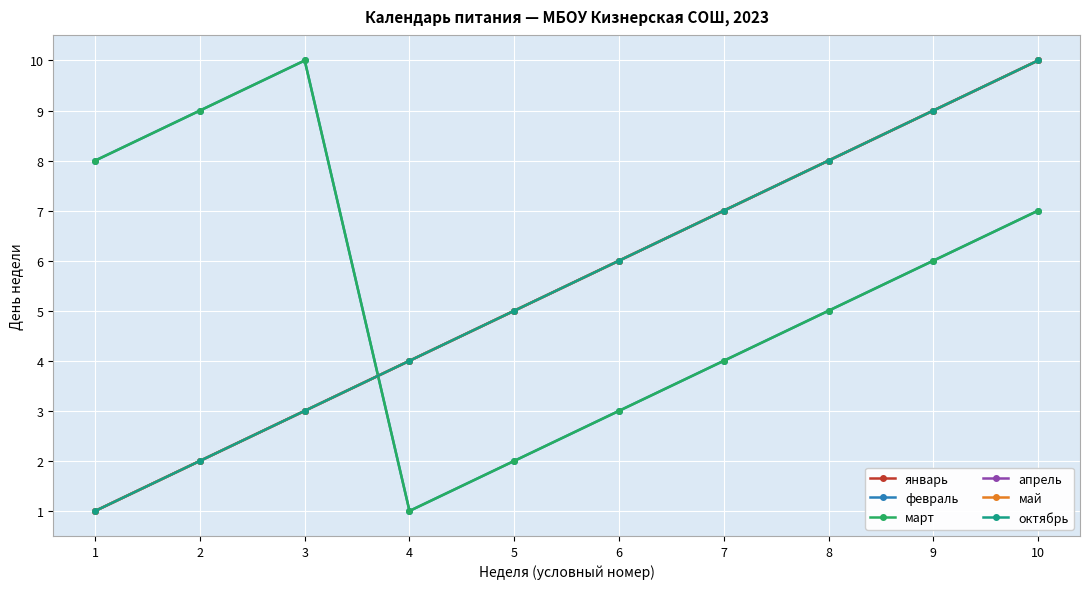

True or false: октябрь and май intersect in this chart.

False